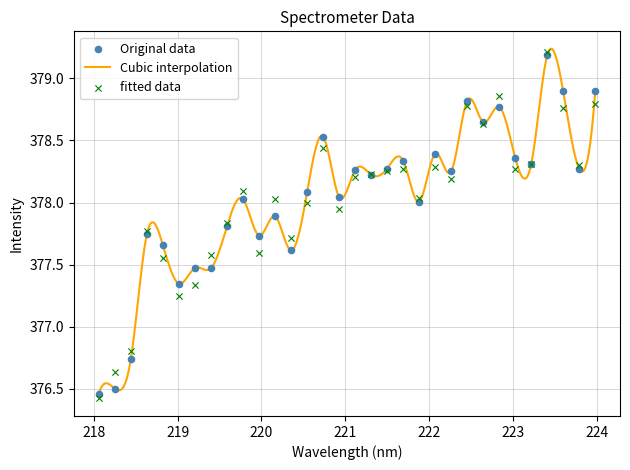

What is the change in value from 219.2067 to 220.1623?

+0.4